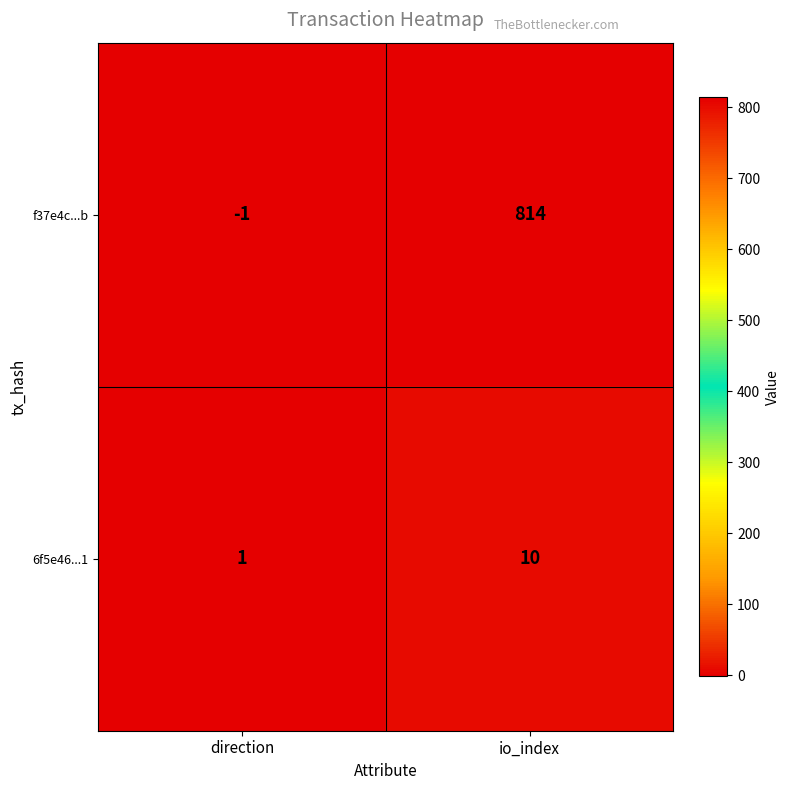

What is the difference between the maximum and minimum values in the 6f5e46...1 series?

9